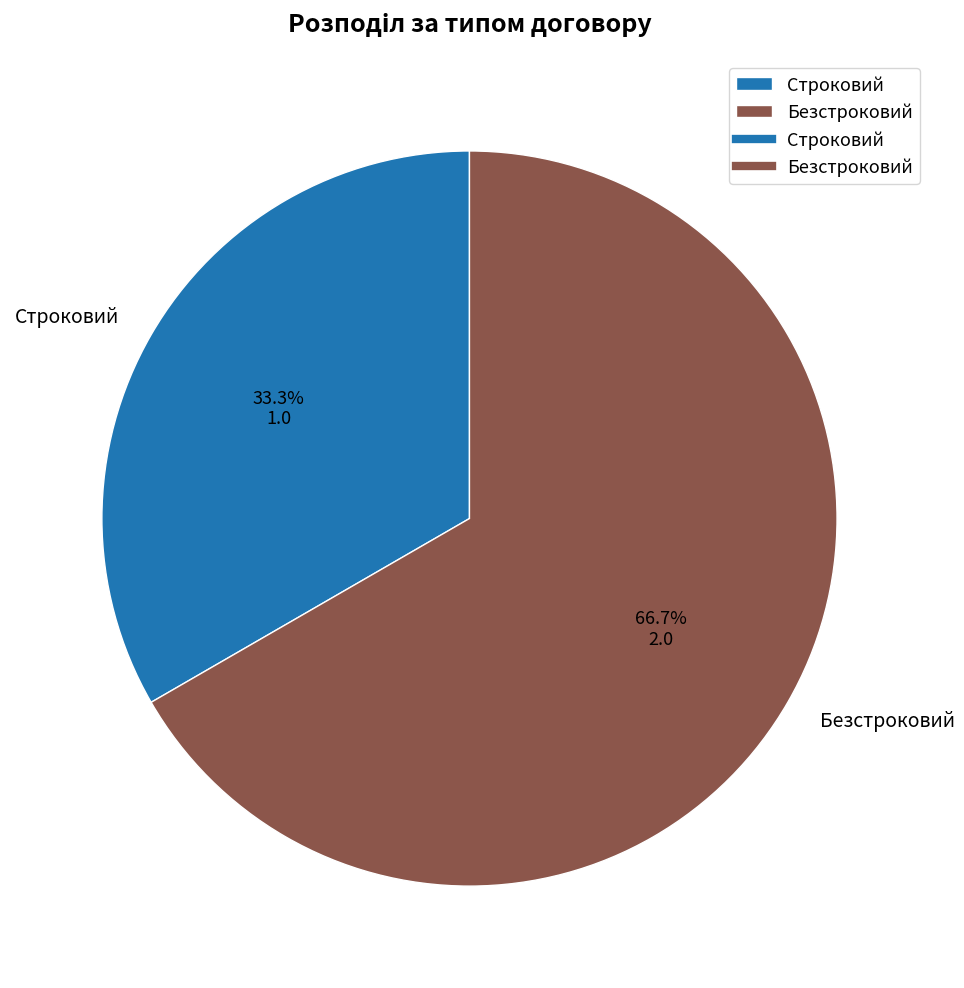

Which category has the smallest portion of the pie?

Строковий